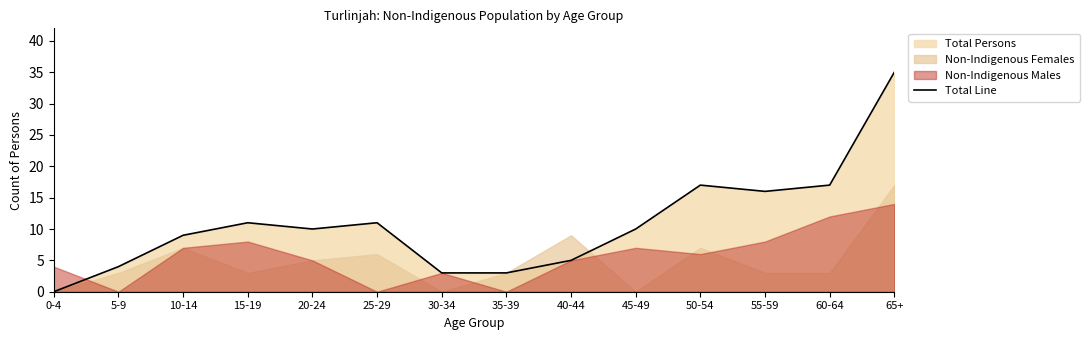

Where is the first local minimum?

20-24